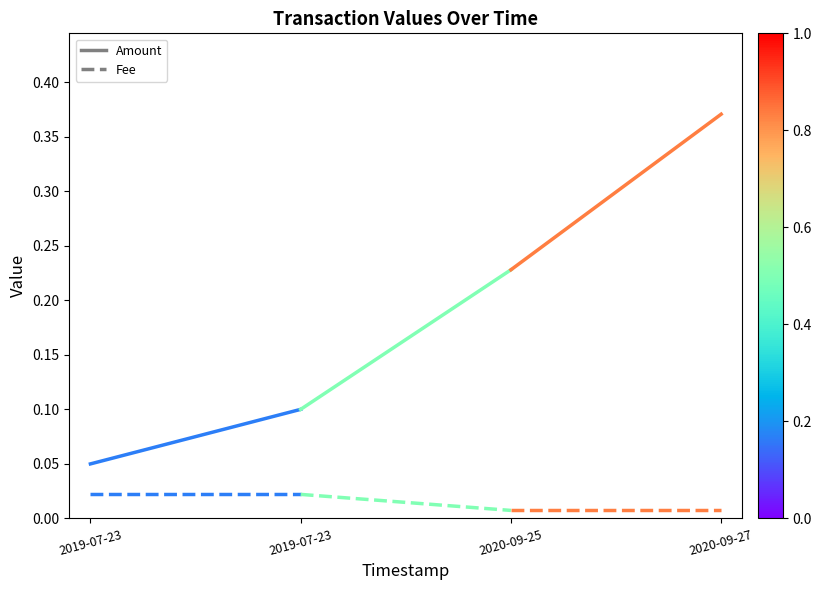

The Amount series shows 0.1 at 2019-07-23. True or false?

False